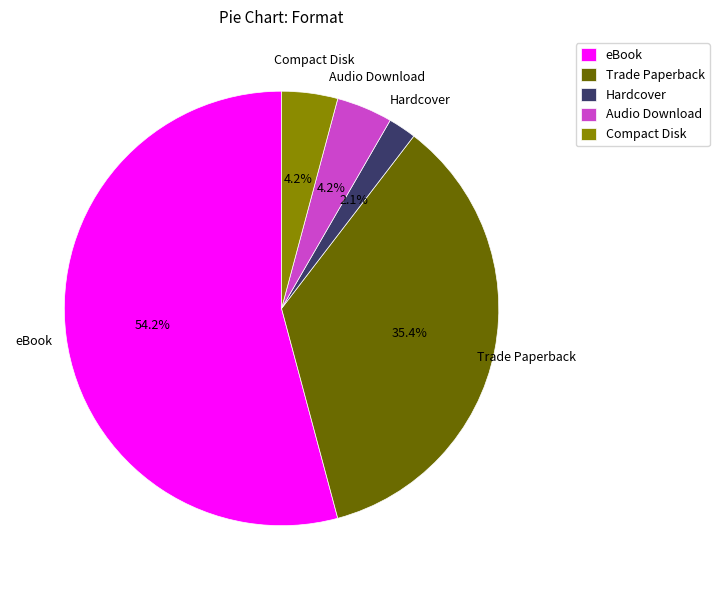

To the nearest percent, what portion does Compact Disk represent?

4%